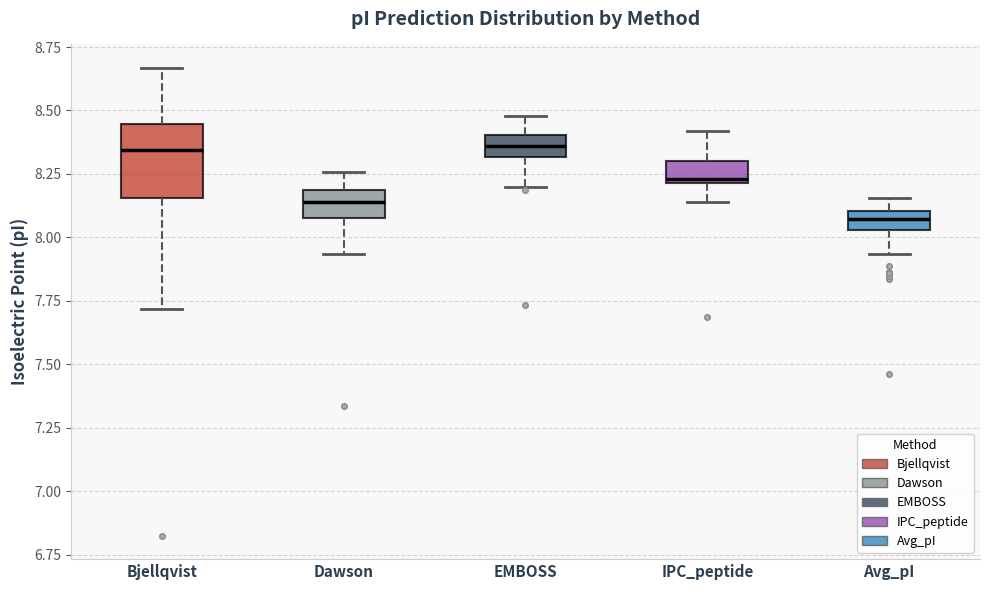

Reading left to right, read every box against the y-axis: the position of its median line, the range the box covers, and the ends of its whiskers. The values are not printed on the chart, so give them approximately, as read against the axis.

Bjellqvist: median 8.35, box 8.15 to 8.45, whiskers 7.70 to 8.65
Dawson: median 8.15, box 8.10 to 8.20, whiskers 7.95 to 8.25
EMBOSS: median 8.35, box 8.30 to 8.40, whiskers 8.20 to 8.50
IPC_peptide: median 8.25, box 8.20 to 8.30, whiskers 8.15 to 8.40
Avg_pI: median 8.05 (inside the box), box 8.05 to 8.10, whiskers 7.95 to 8.15